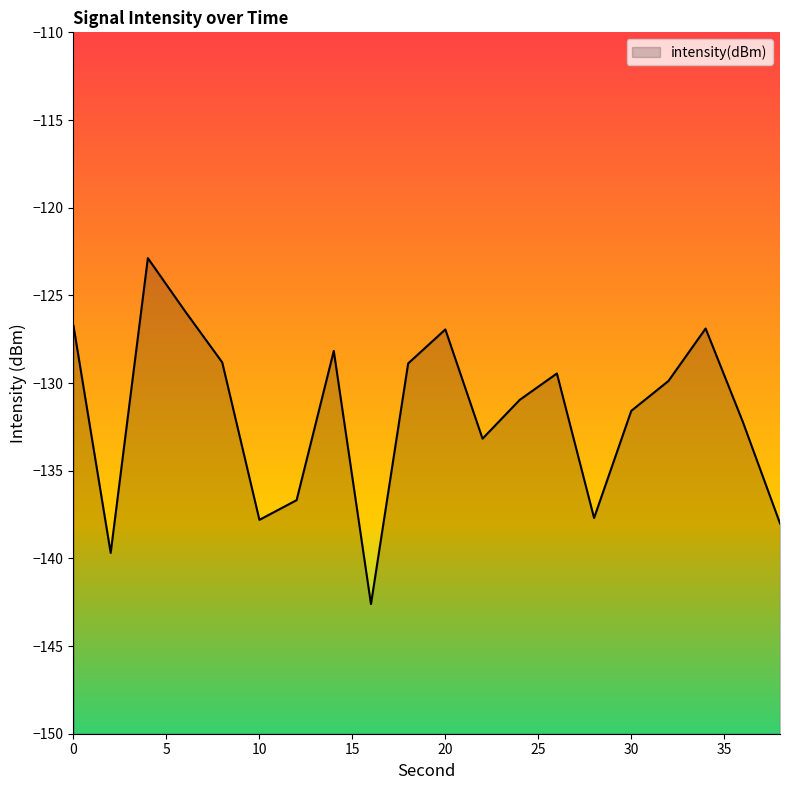

What is the value of the 17th point from the left?

-129.9